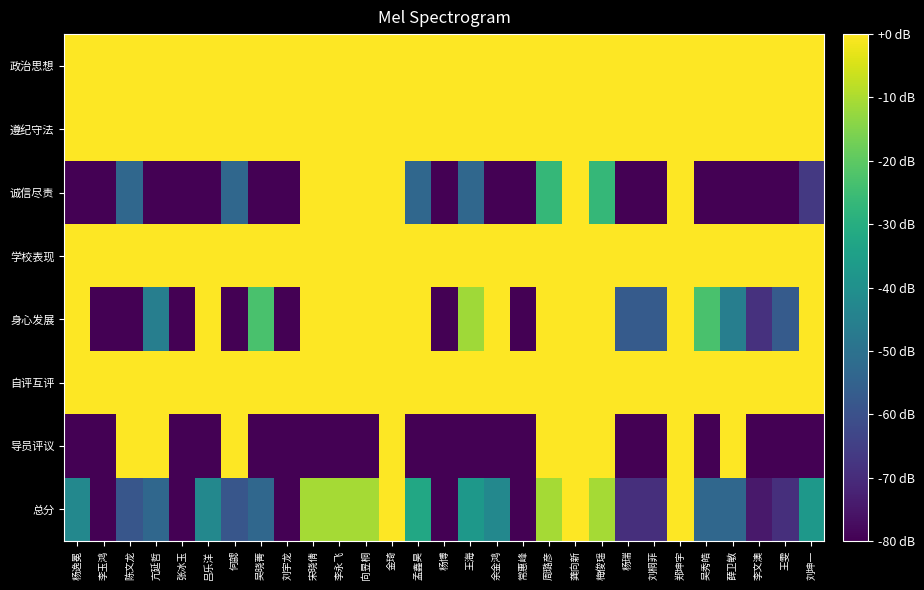

Which series changed the most between 杨逸冕 and 郑坤宇?

诚信尽责